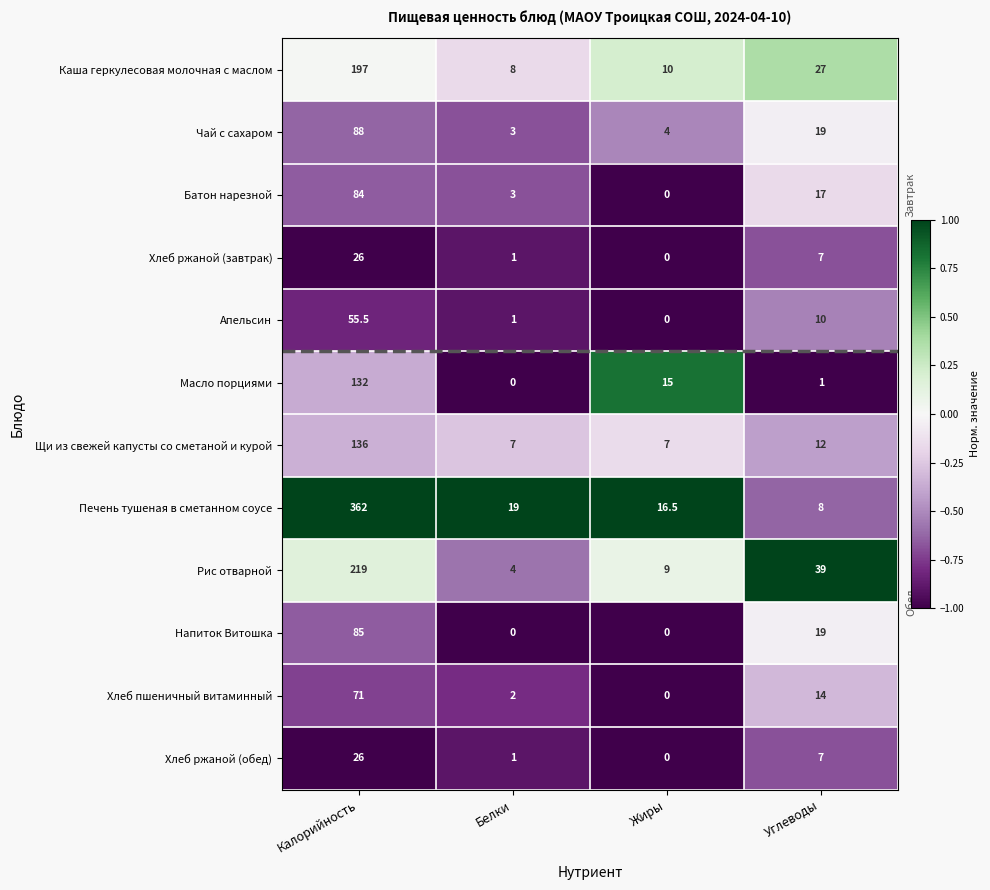

Which series has the widest spread of values?

Печень тушеная в сметанном соусе